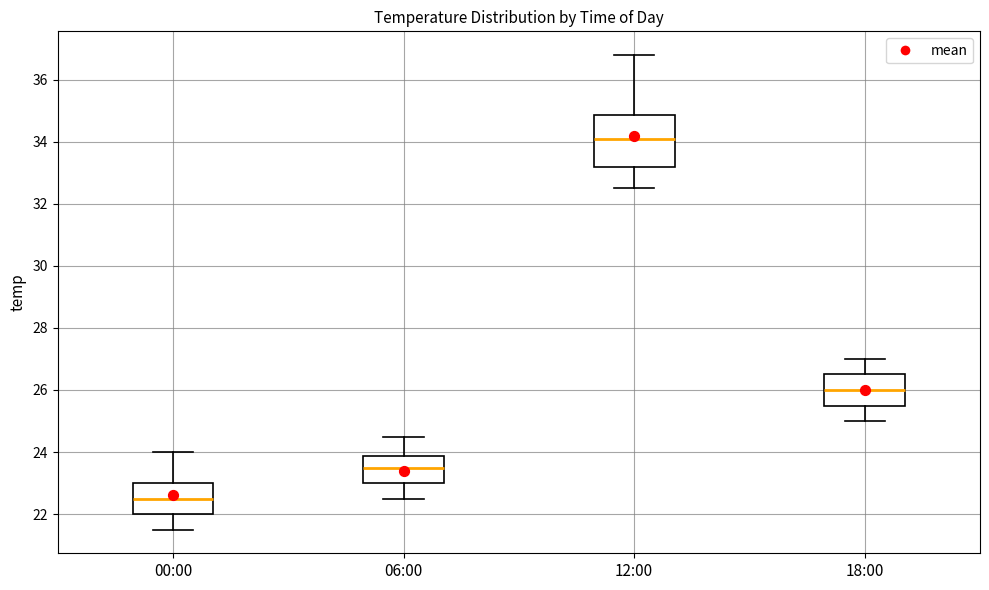

Where is the lower edge of the box for 12:00 on the y-axis? The values are not printed on the chart, so give them approximately, as read against the axis.

33.2